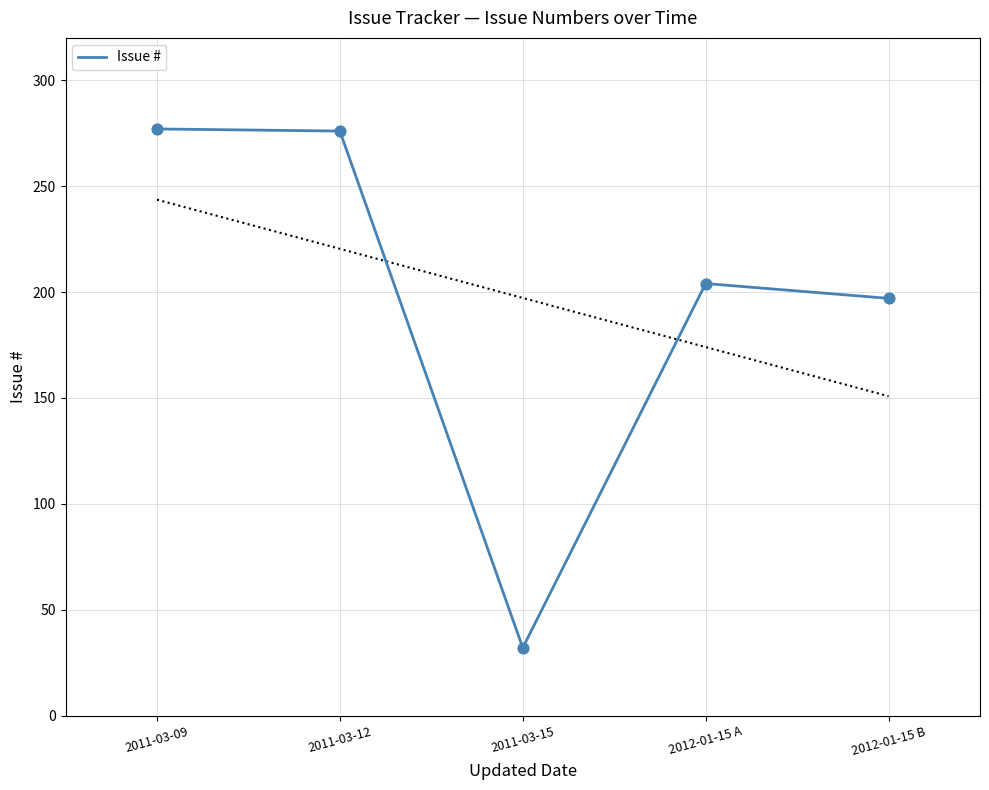

Which has a higher value, 2012-01-15 A or 2011-03-09?

2011-03-09